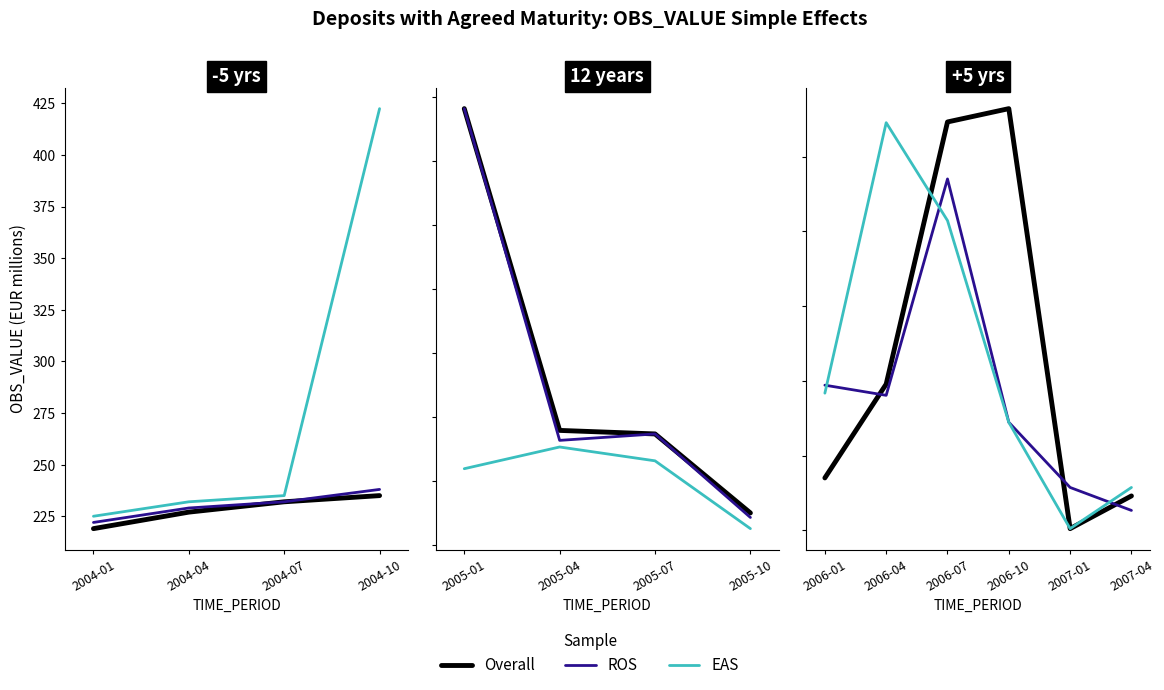

What are all the series names shown in the legend?

Overall, ROS, EAS